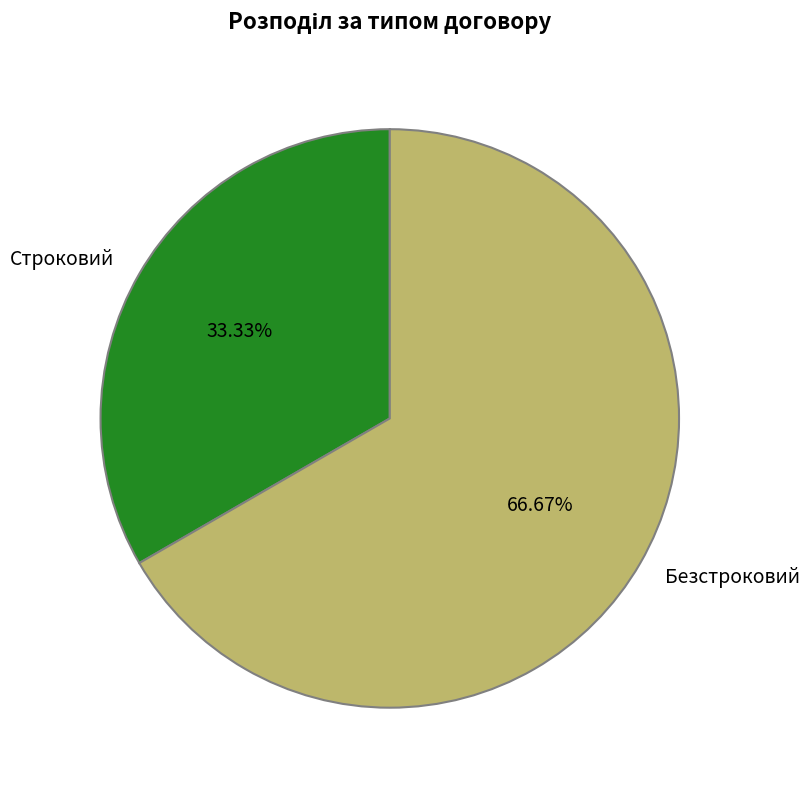

What is the total percentage of Строковий and Безстроковий?

100.0%